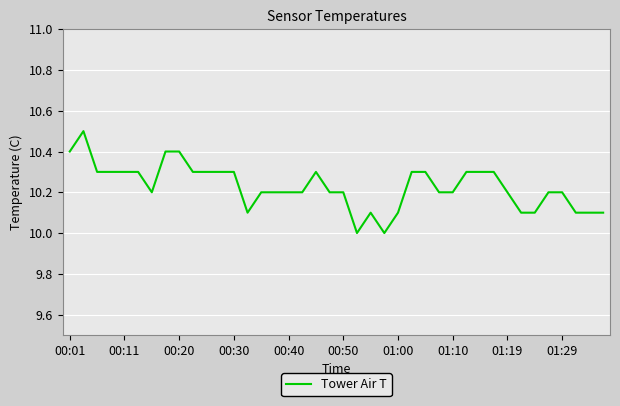

What is the greatest value displayed?

10.5